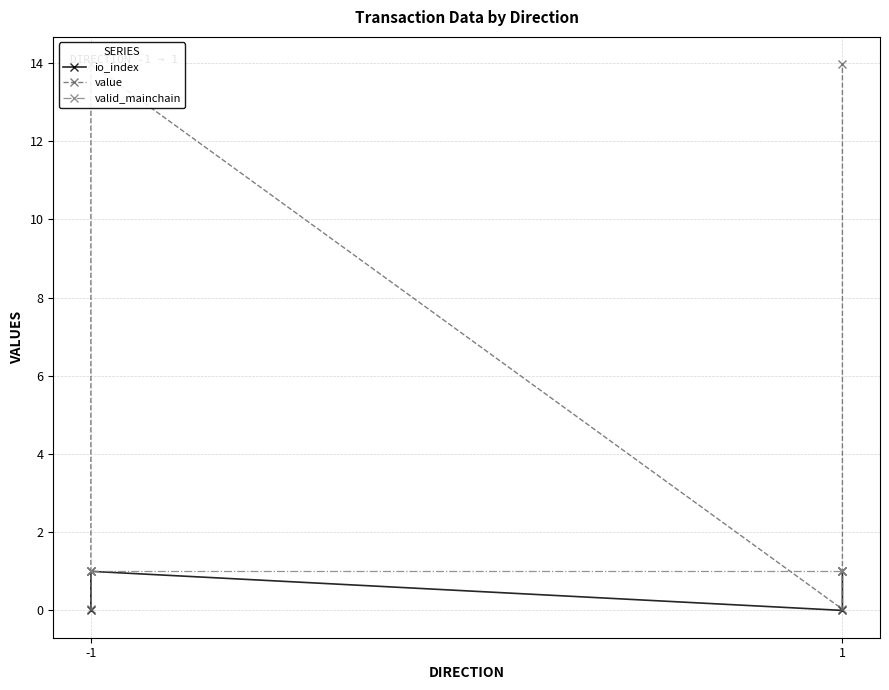

What are all the series names shown in the legend?

io_index, value, valid_mainchain